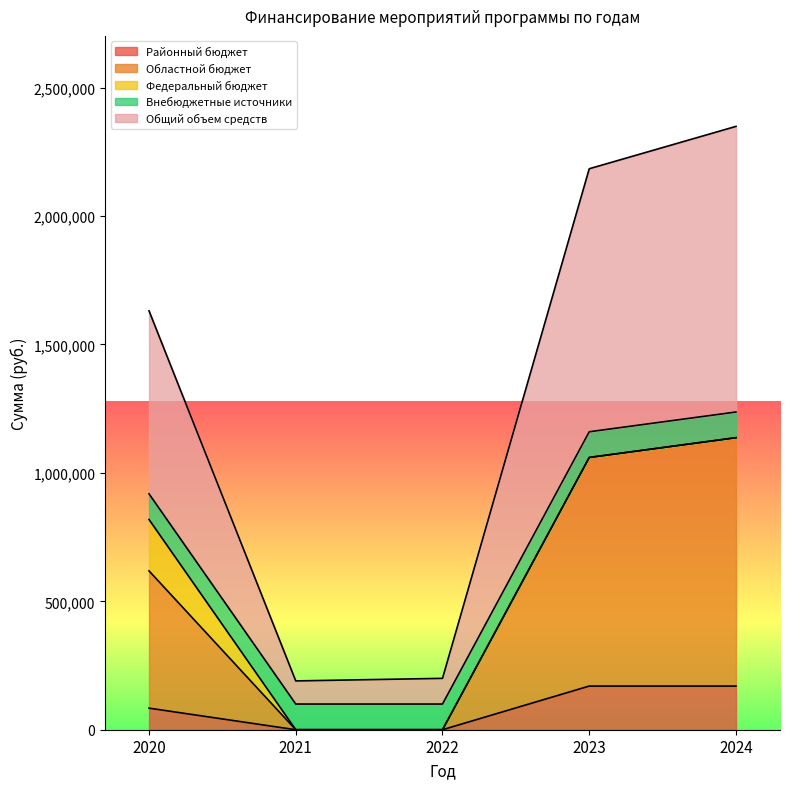

The Областной бюджет series shows 0.0 at 2021. True or false?

True